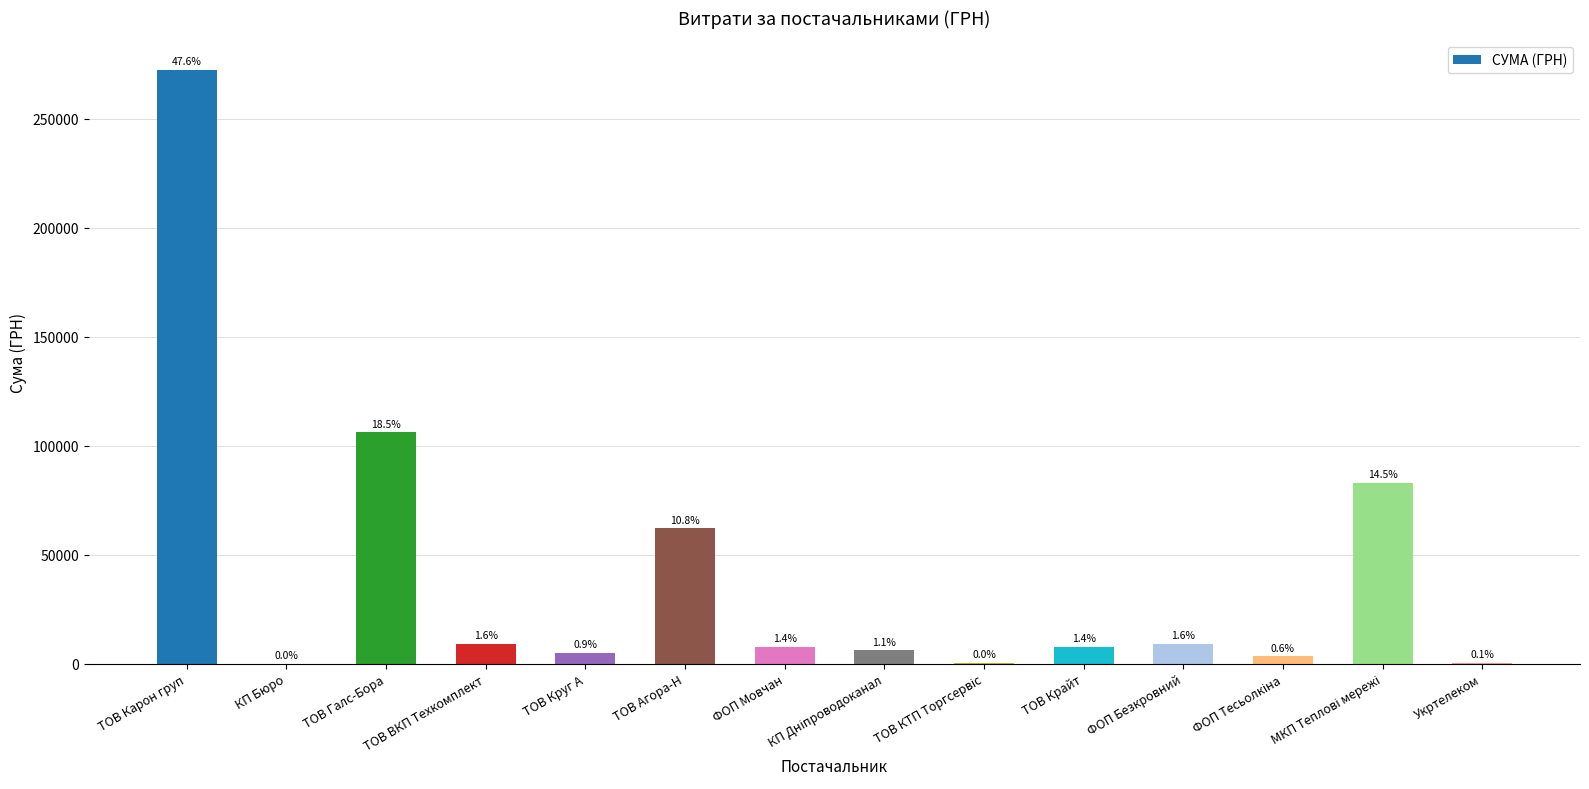

Are the bars horizontal?

No